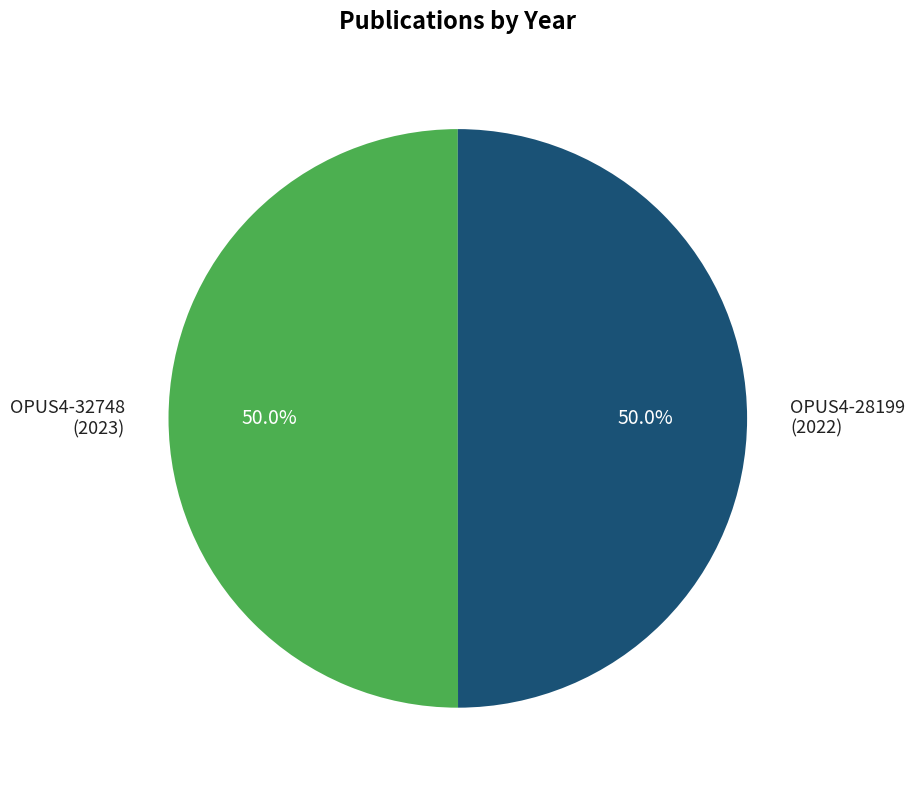

The OPUS4-28199 slice represents 58% of the pie. True or false?

False